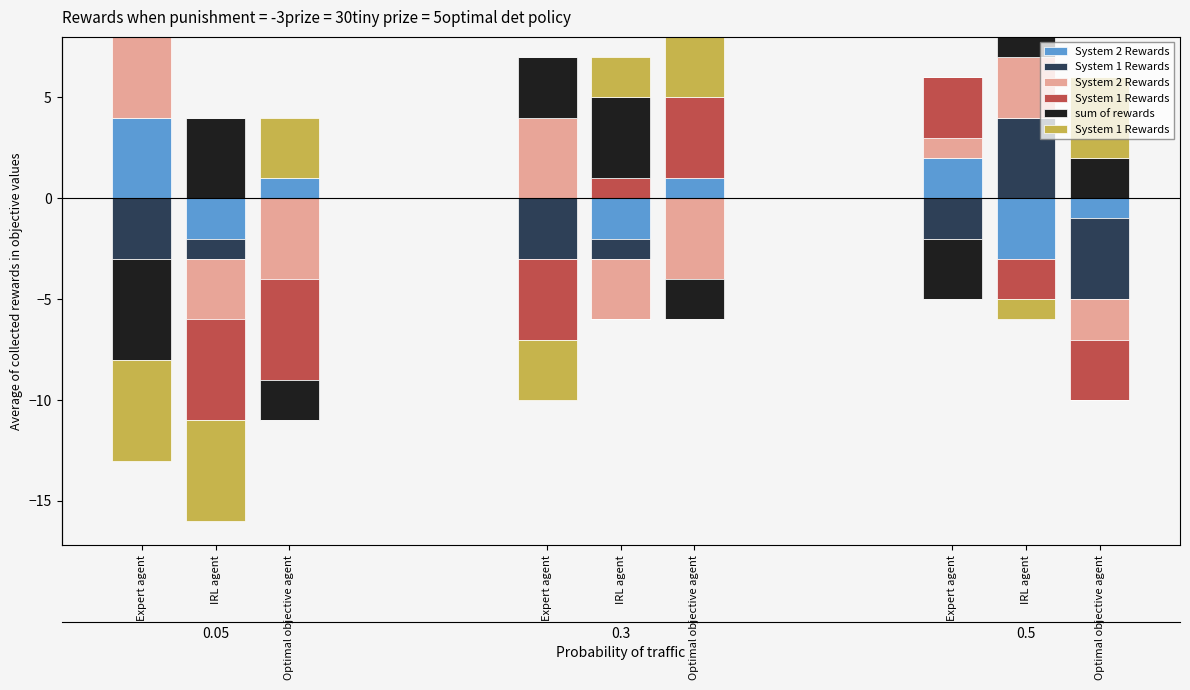

Which has a higher value, IRL agent or Expert agent?

IRL agent